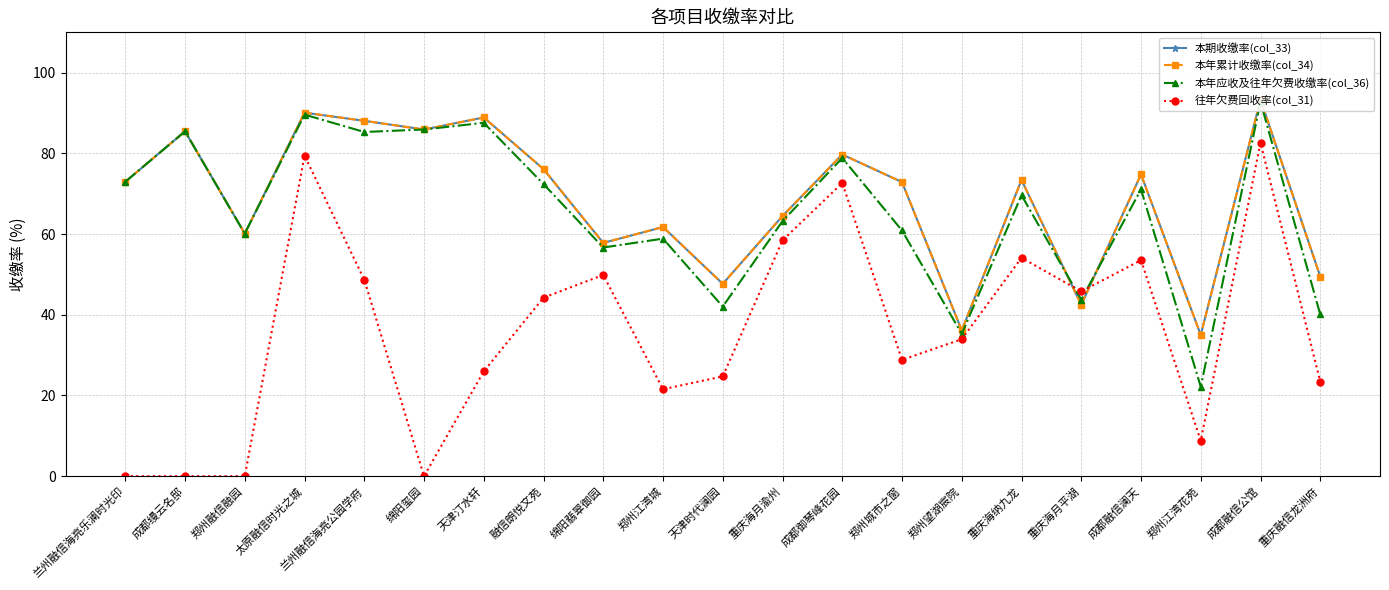

At which category does 往年欠费回收率(col_31) reach its first local peak?

太原融信时光之城